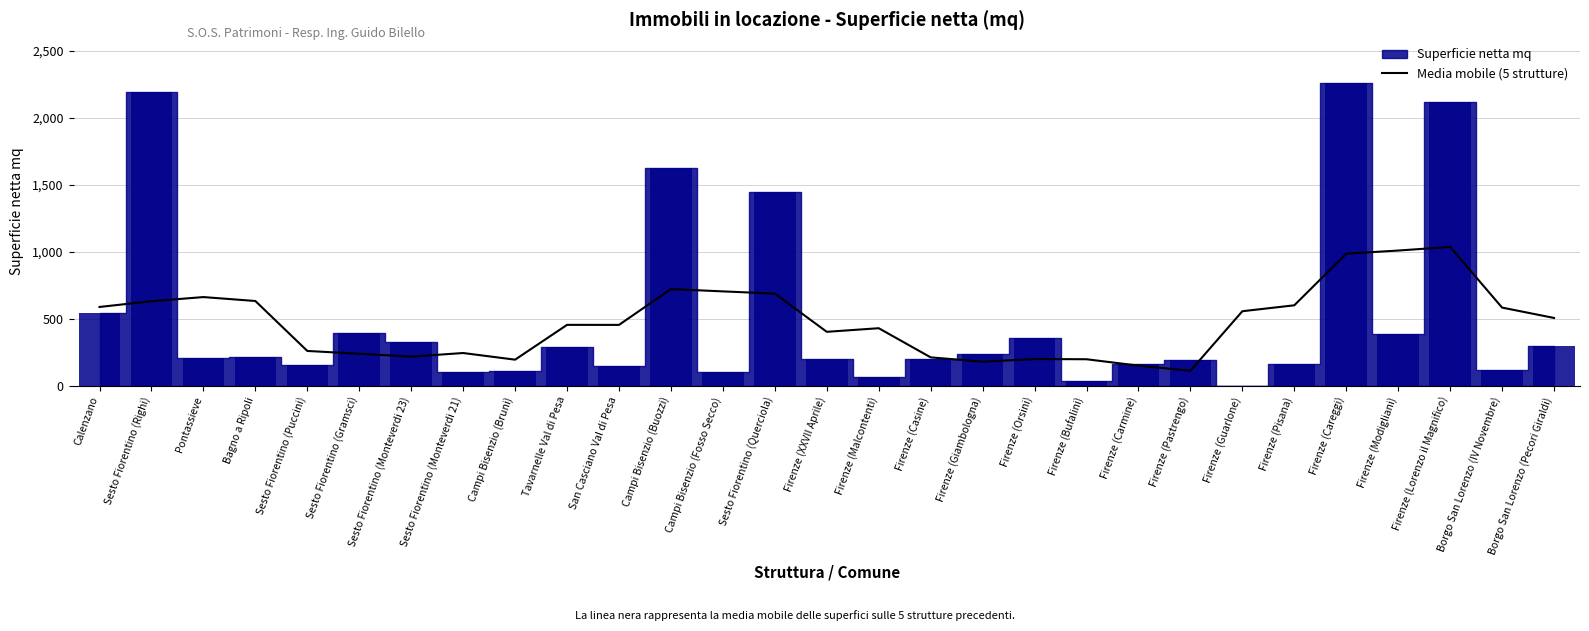

The value at Sesto Fiorentino (Puccini) is 260.5. True or false?

True